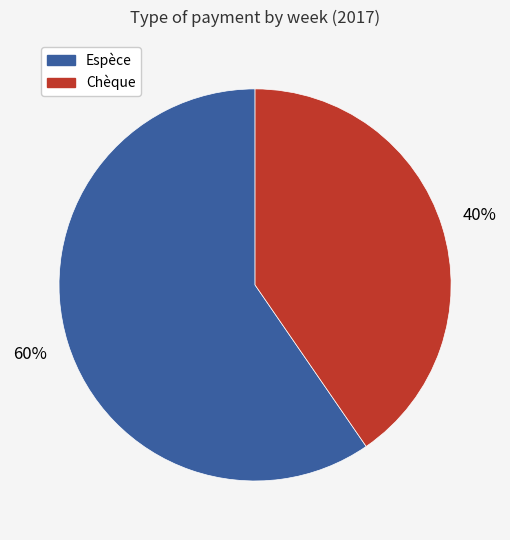

To the nearest percent, what is the average slice percentage?

50%